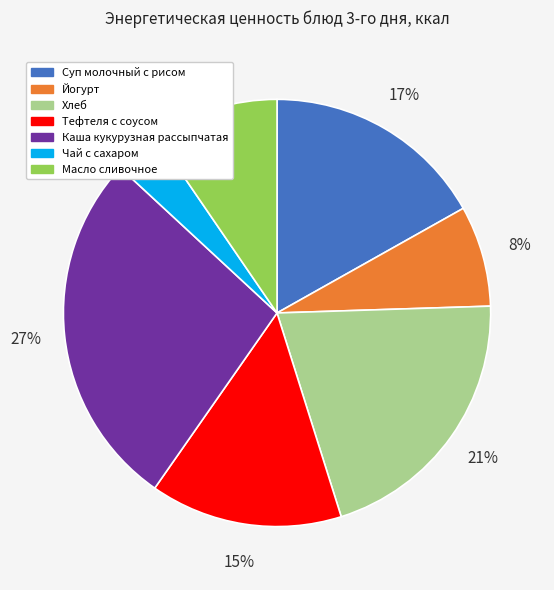

Approximately how many times larger is the value at Чай с сахаром compared to Масло сливочное?

0.4